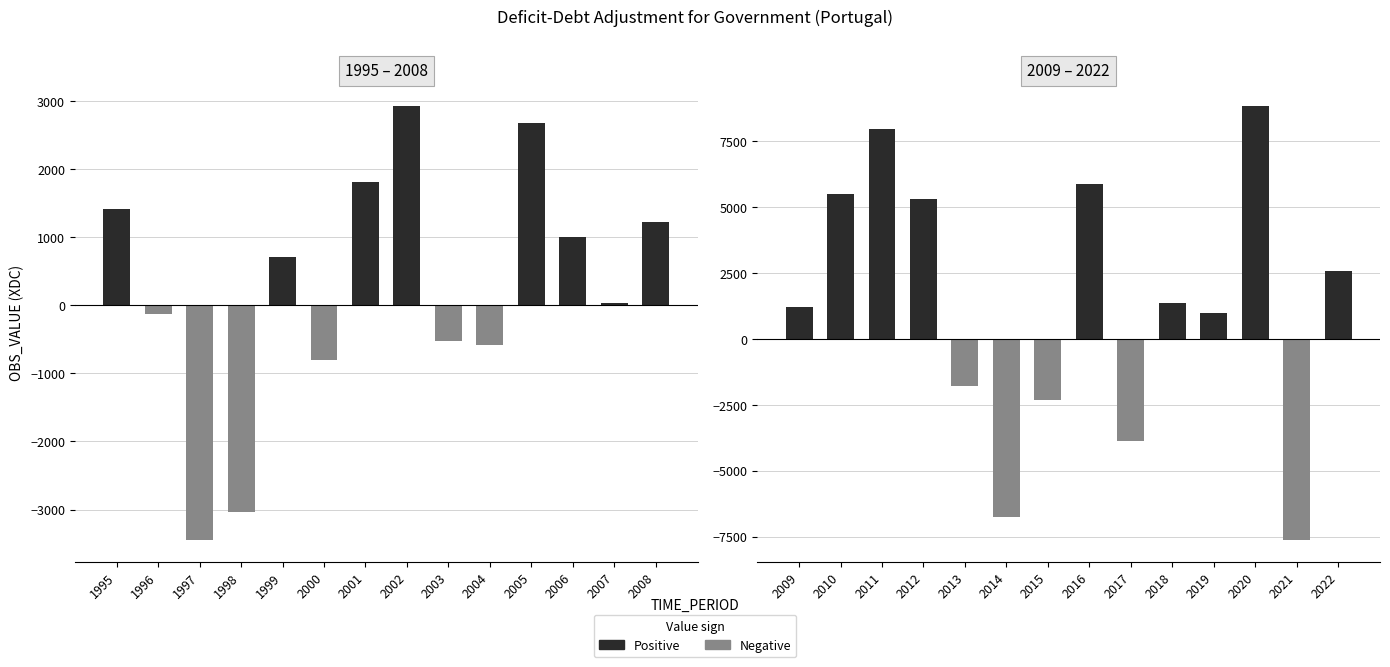

What is the maximum value shown in the chart?

8848.4